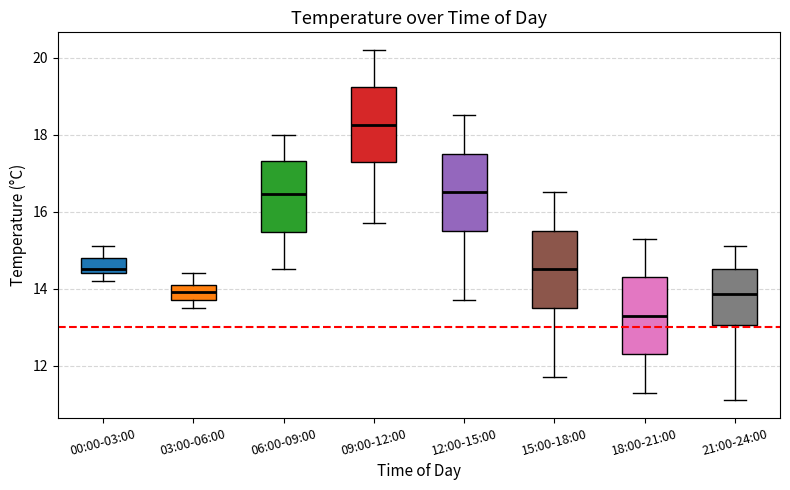

Which box has the highest median line?

09:00-12:00